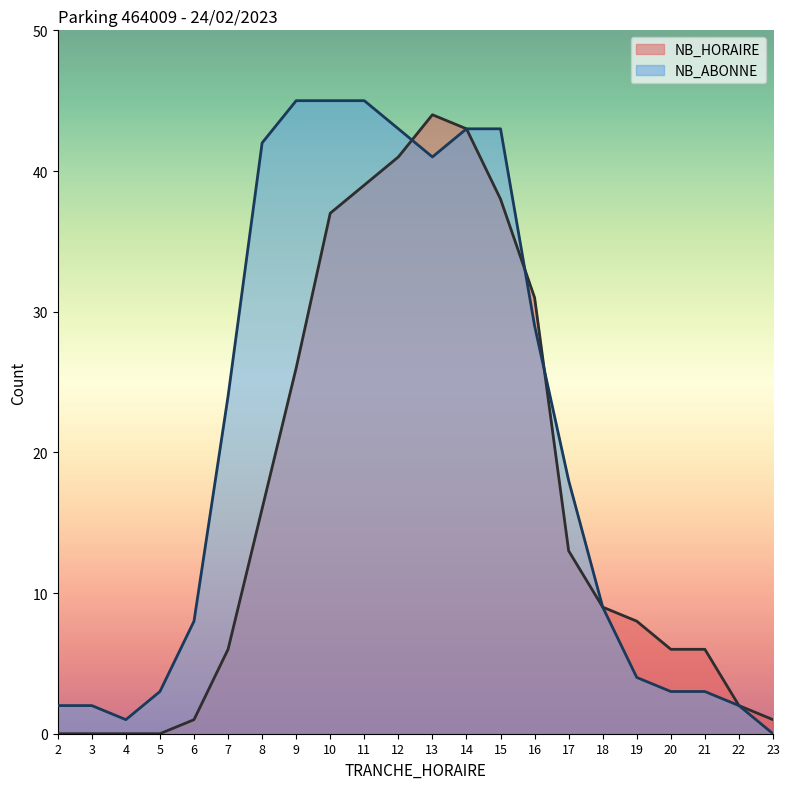

True or false: NB_HORAIRE has more than 0 interior local peaks.

True